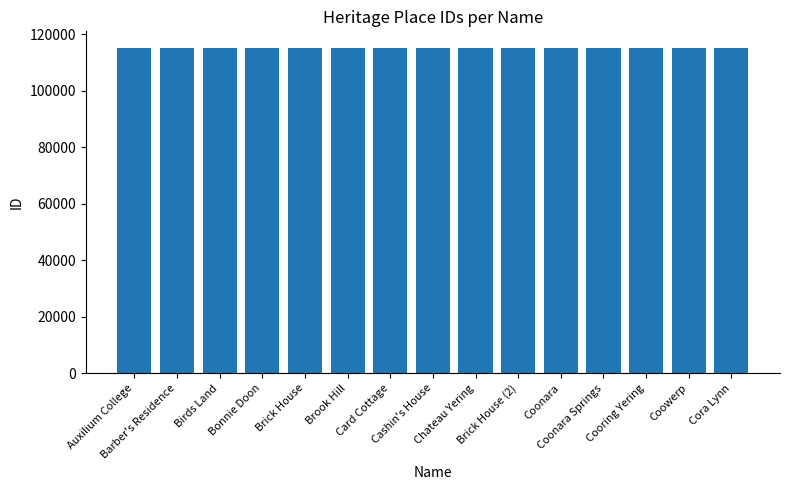

What is the difference between the maximum and minimum values?

143